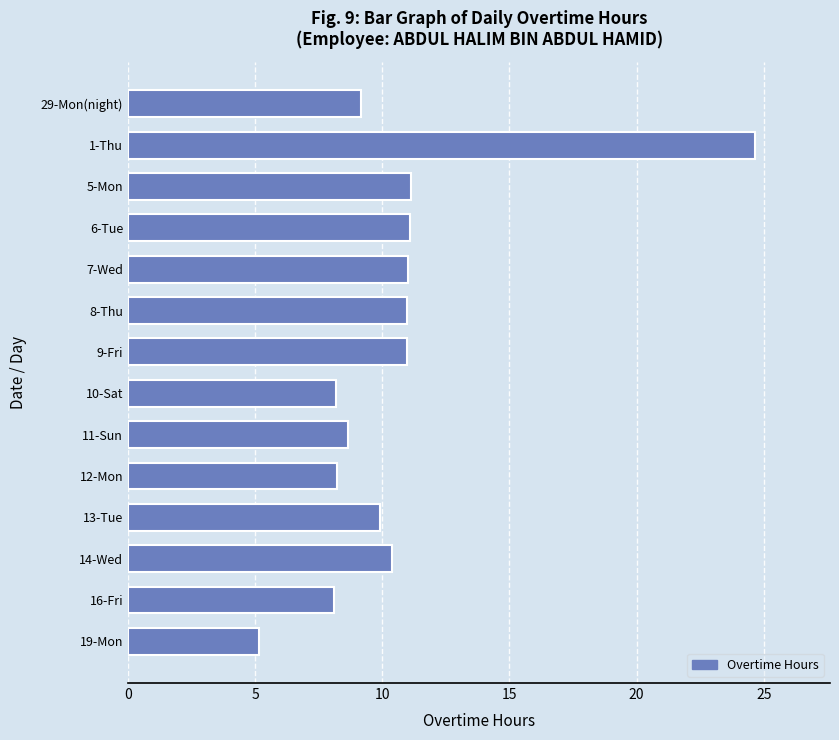

Approximately how many times larger is the value at 7-Wed compared to 8-Thu?

1.0